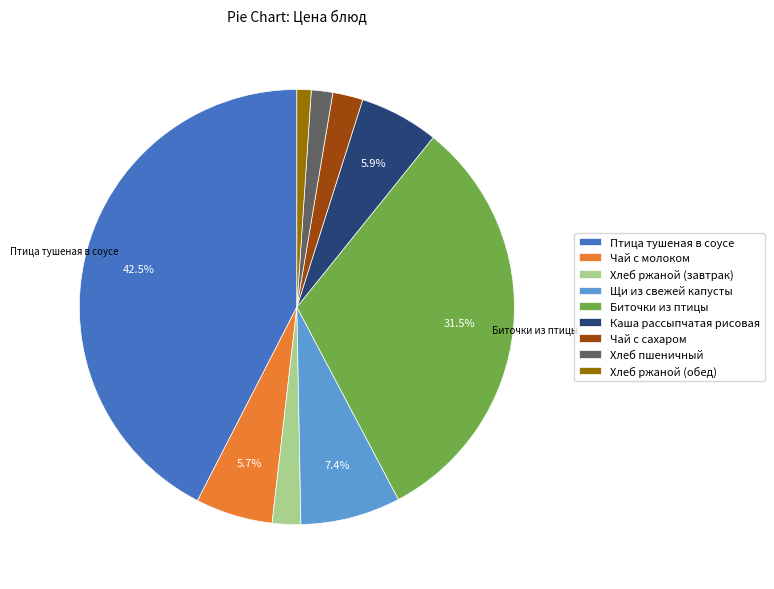

Does any single category account for the majority?

No